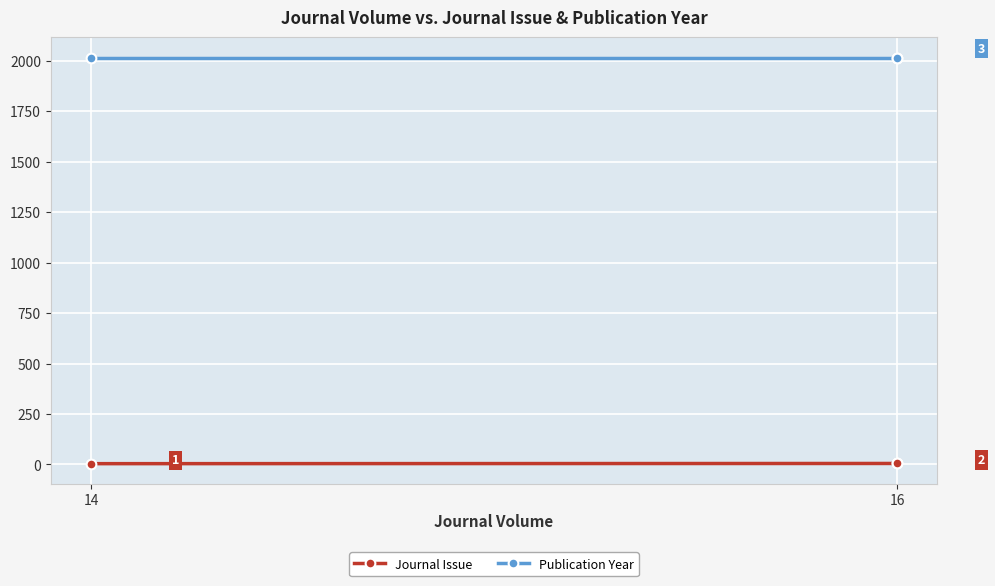

Is the value of Publication Year at 16 greater than the value of Journal Issue at 14?

Yes